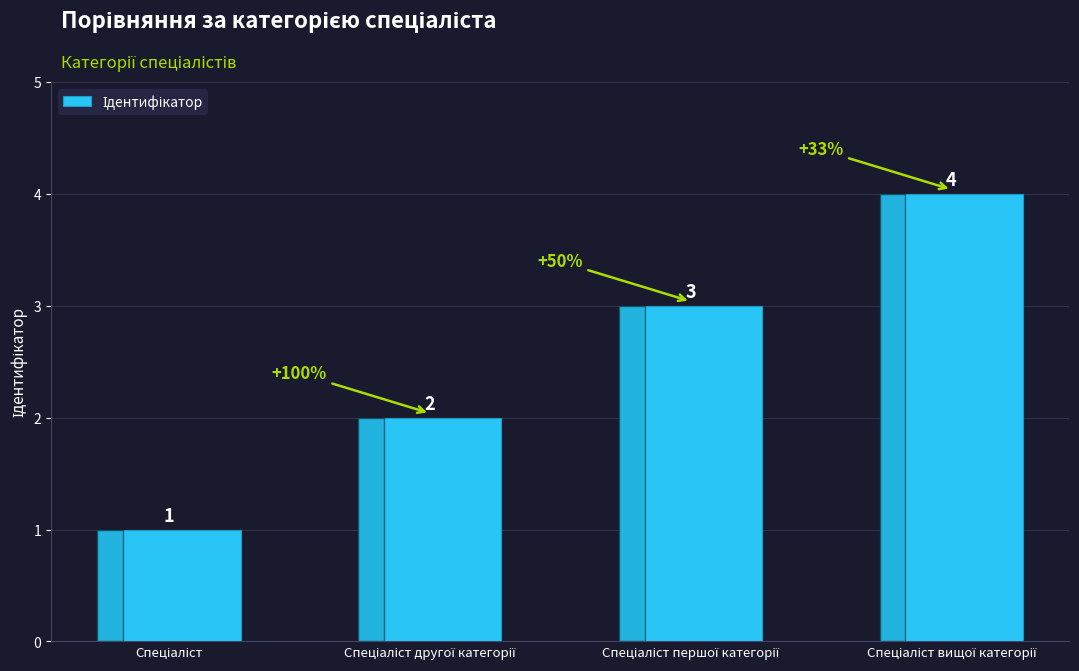

What is the difference between the maximum and minimum values?

3